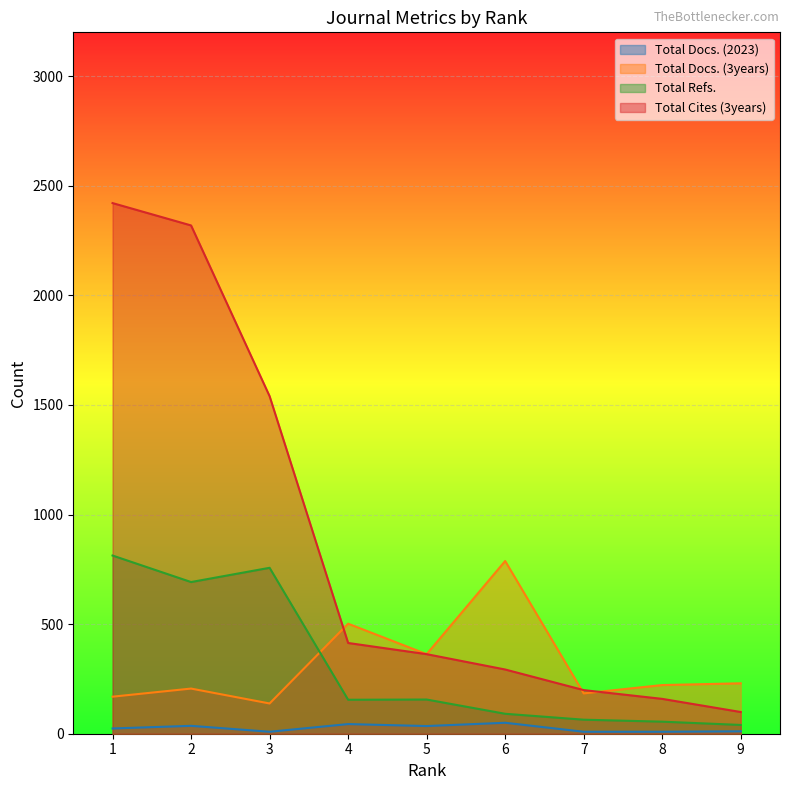

True or false: Total Docs. (3years) and Total Docs. (2023) cross at least once.

False